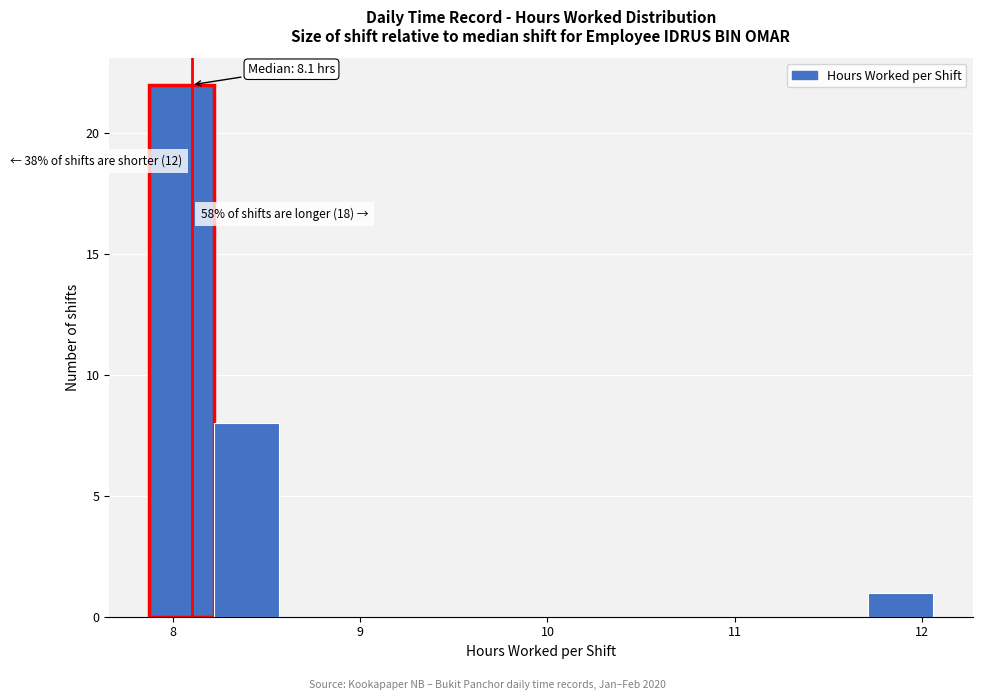

Around what value on the x-axis is the tallest bar? Give the approximate position of its centre, as read against the axis.

8.0